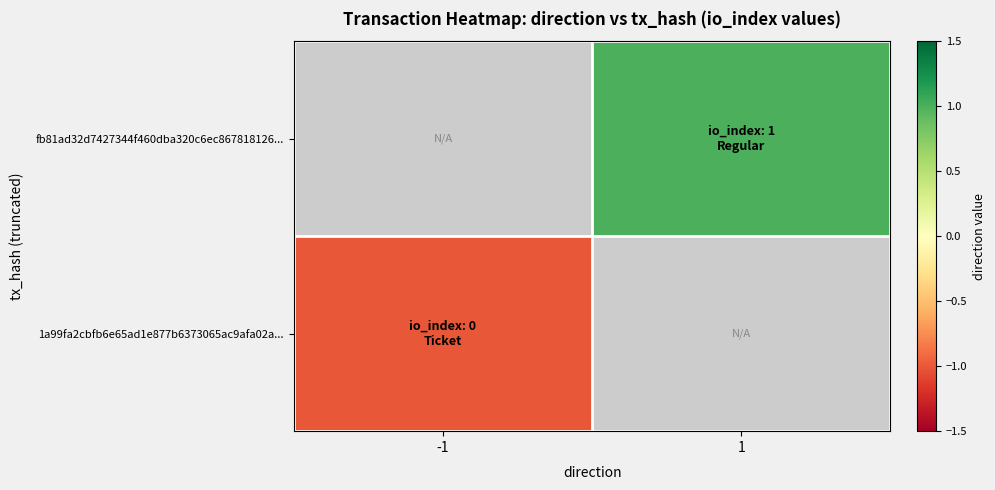

What is the minimum value shown in the chart?

-1.0